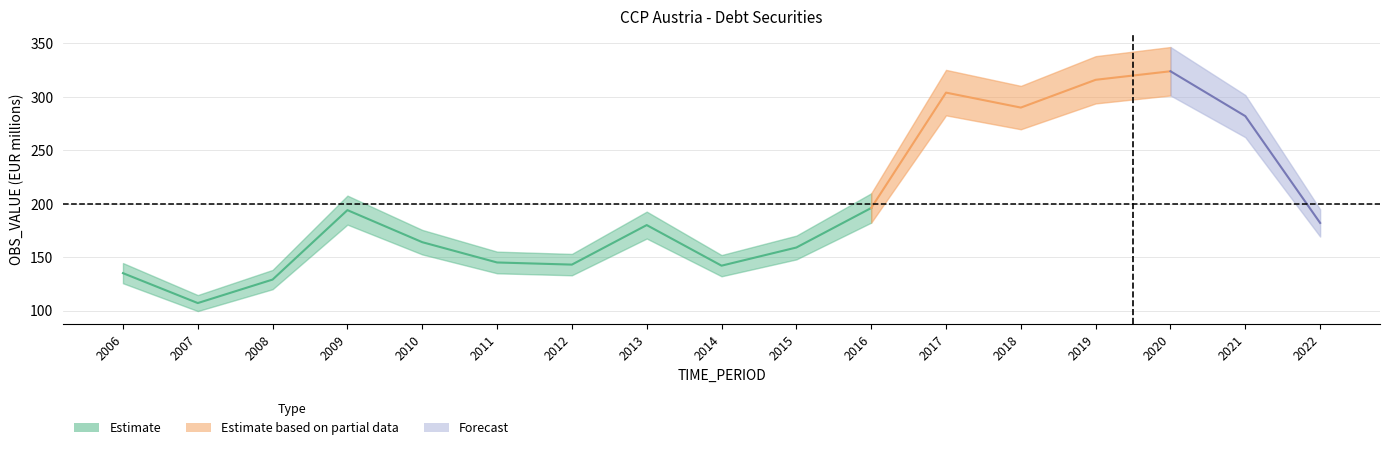

How many lines are shown in the chart?

1